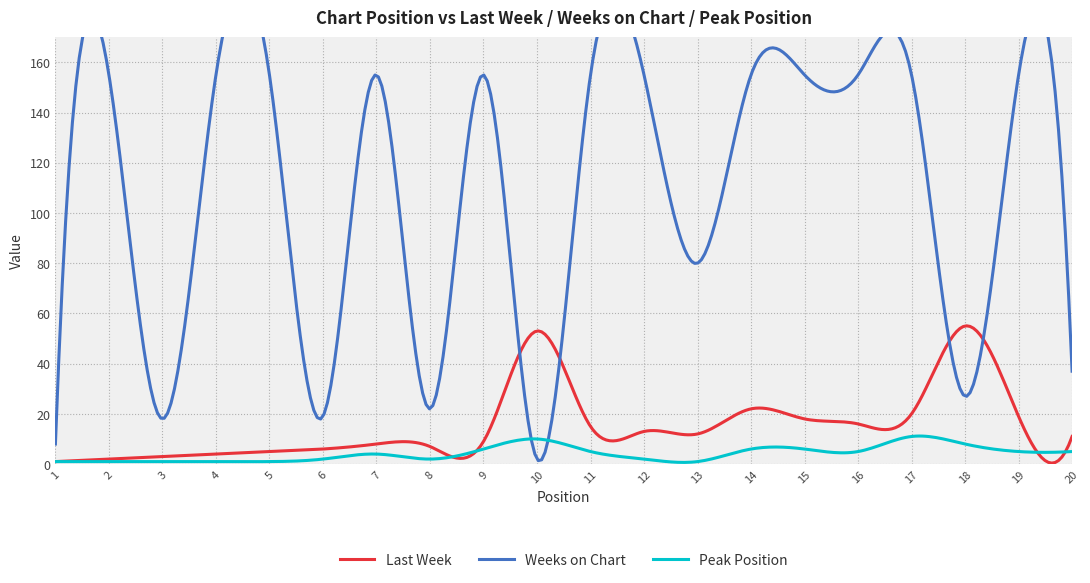

Is the value of Last Week at 16 greater than the value of Peak Position at 14?

Yes